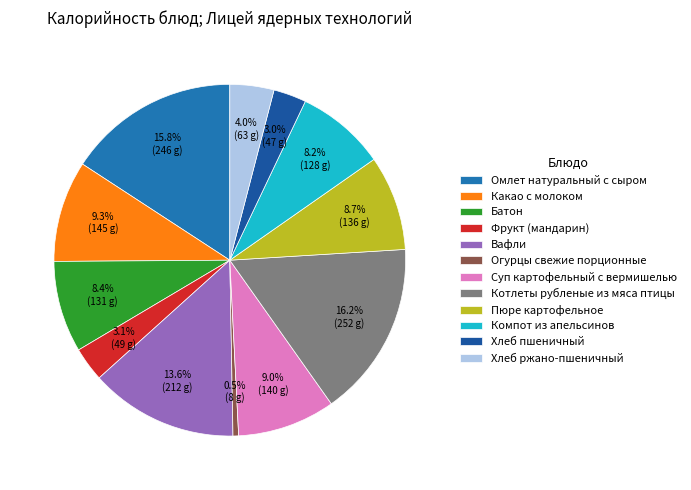

How many segments does this pie chart have?

12